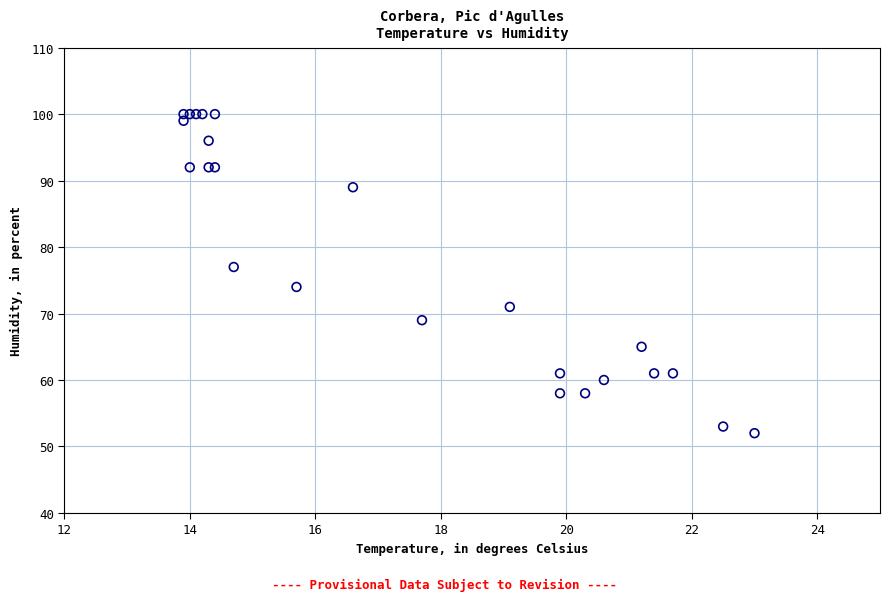

What Y value in the scatter plot is closest to 76?

77